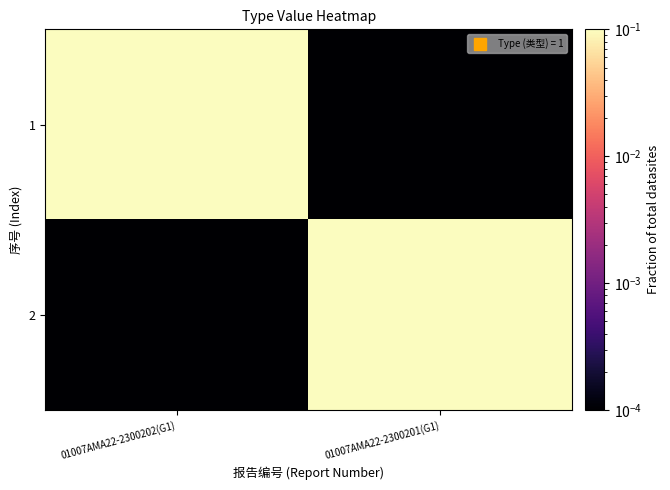

Which series has the widest spread of values?

1